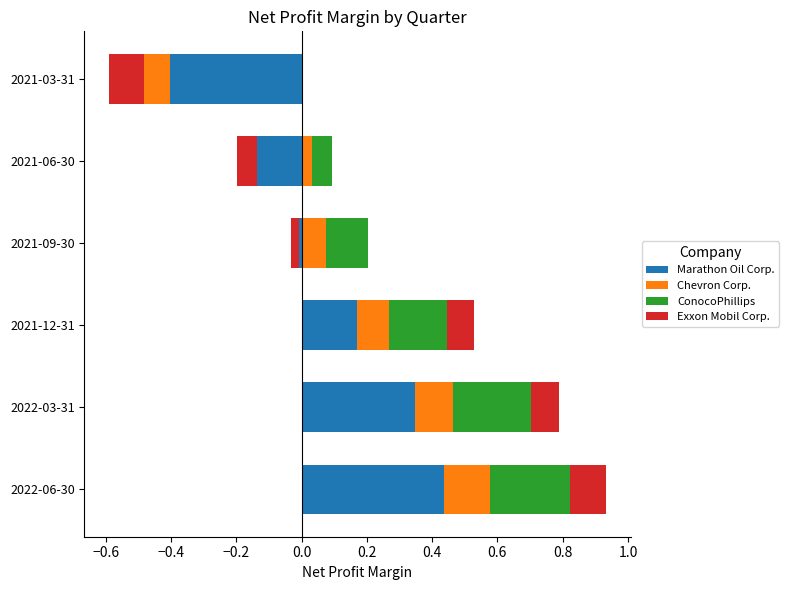

The ConocoPhillips series shows 0.0 at 2021-03-31. True or false?

False